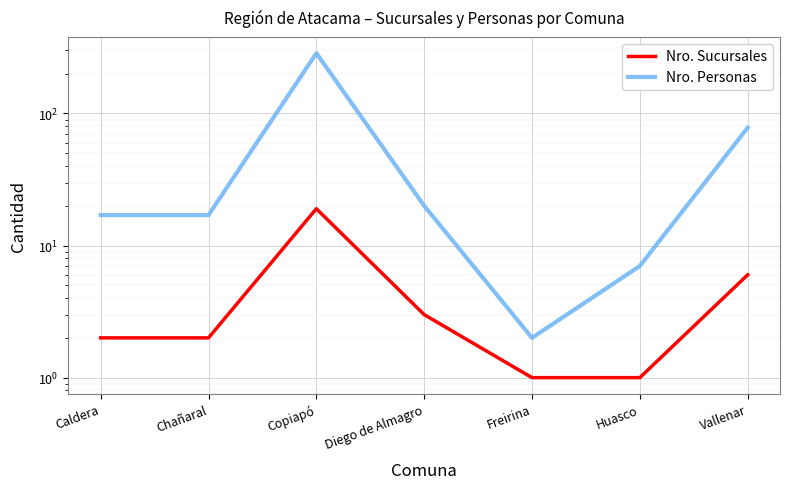

What is the label of the 4th point from the right?

Diego de Almagro